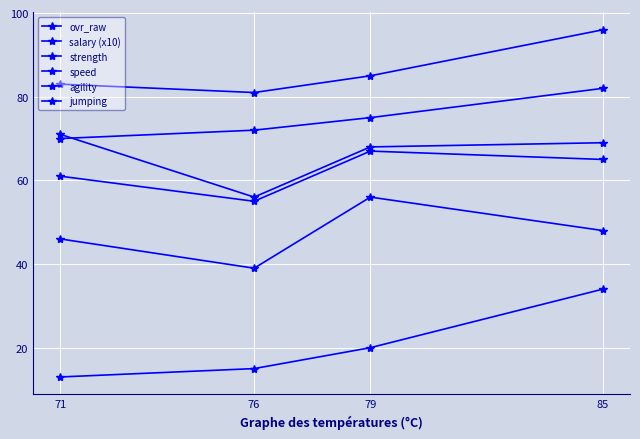

What is the difference between the highest and lowest values at 79?

65